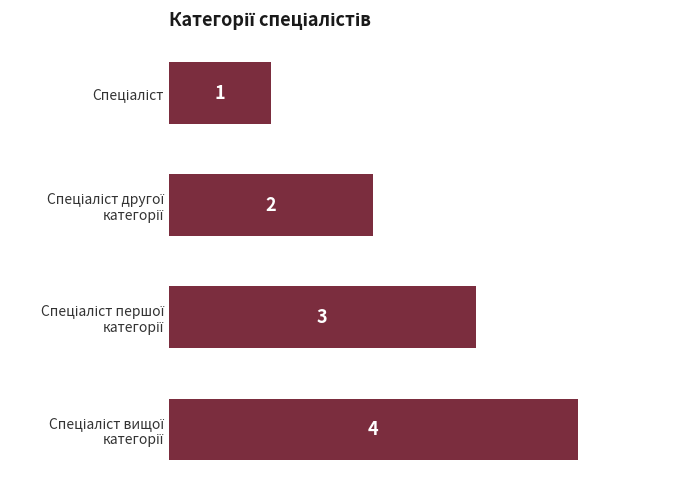

How many values are below 3?

2